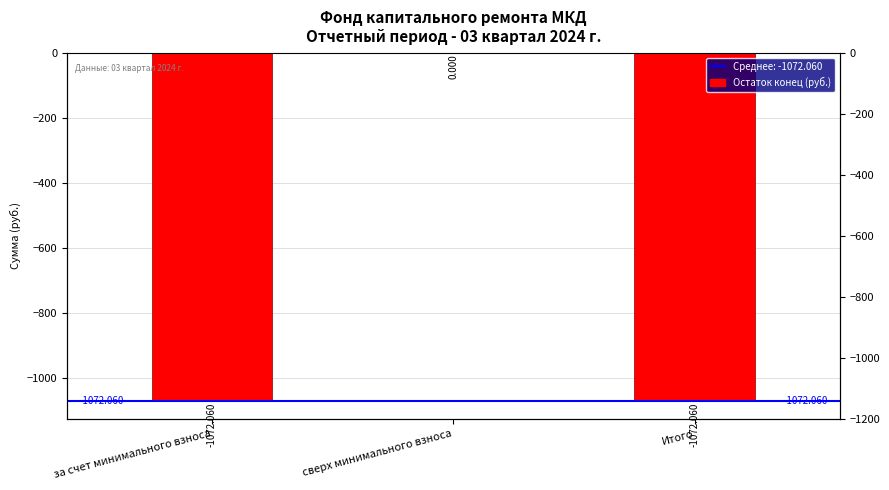

How many values are below -1072?

2